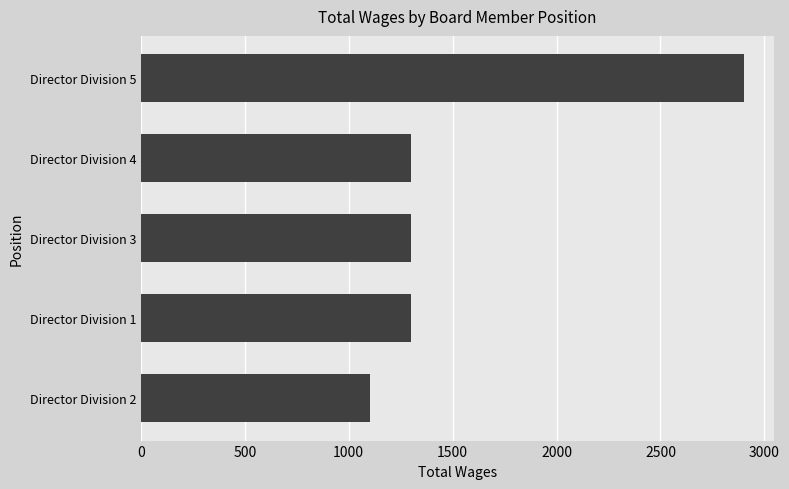

The value at Director Division 1 is 2245. True or false?

False